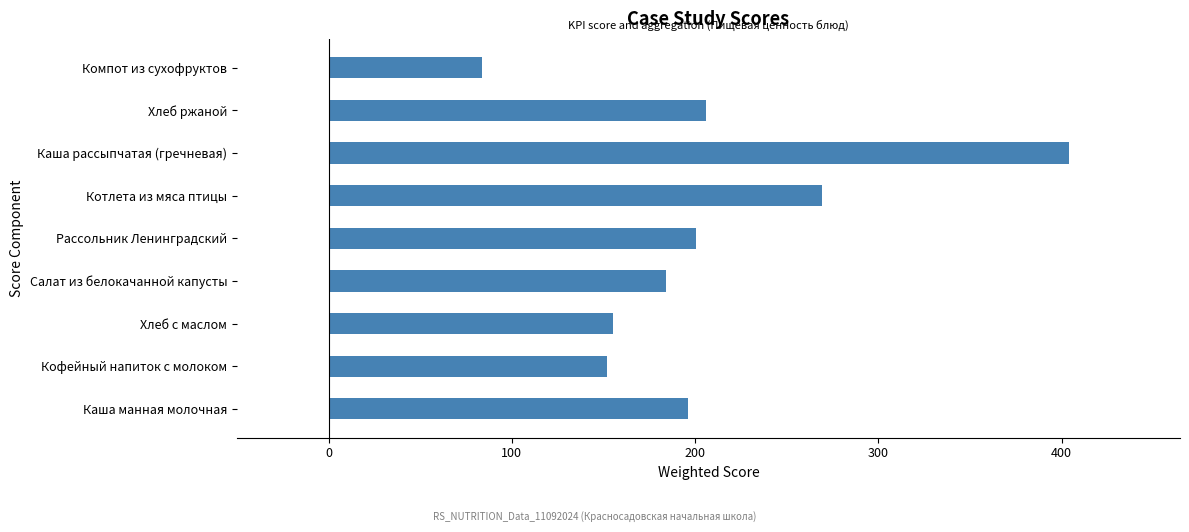

At which label is the value closest to 244?

Котлета из мяса птицы